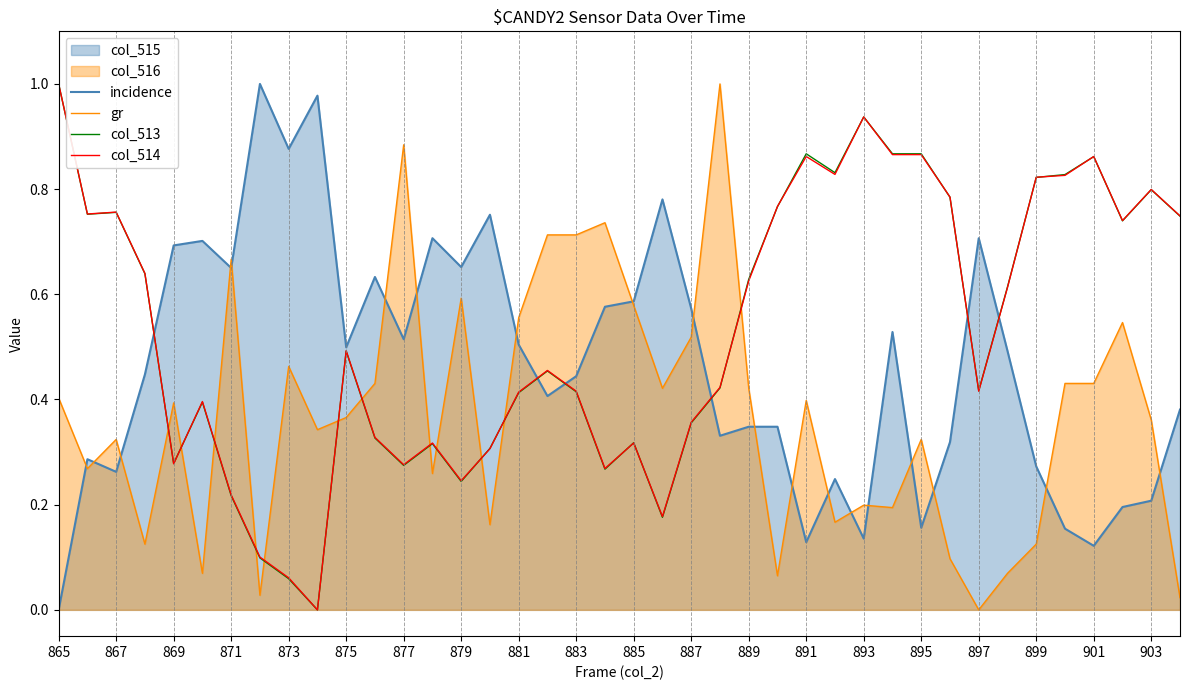

Is it true that incidence equals 0.3 at 873?

False